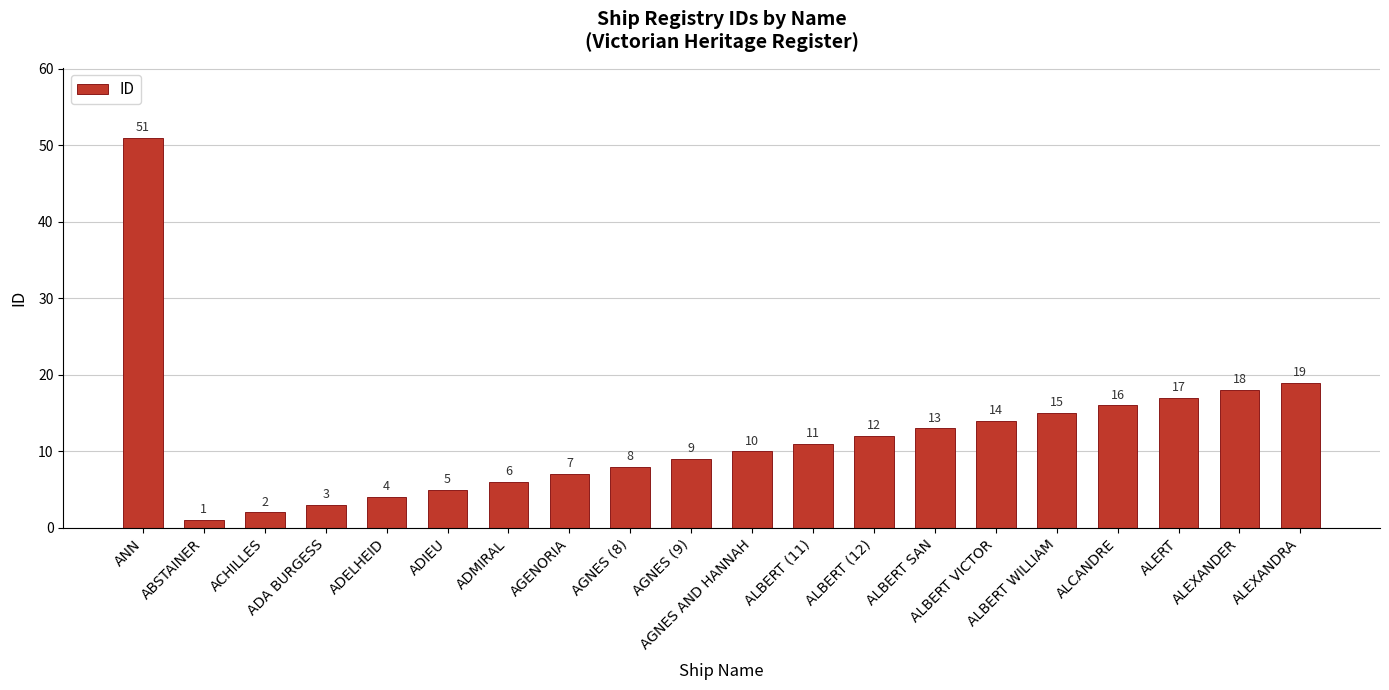

List the labels in order of value, largest first.

ANN, ALEXANDRA, ALEXANDER, ALERT, ALCANDRE, ALBERT WILLIAM, ALBERT VICTOR, ALBERT SAN, ALBERT (12), ALBERT (11), AGNES AND HANNAH, AGNES (9), AGNES (8), AGENORIA, ADMIRAL, ADIEU, ADELHEID, ADA BURGESS, ACHILLES, ABSTAINER